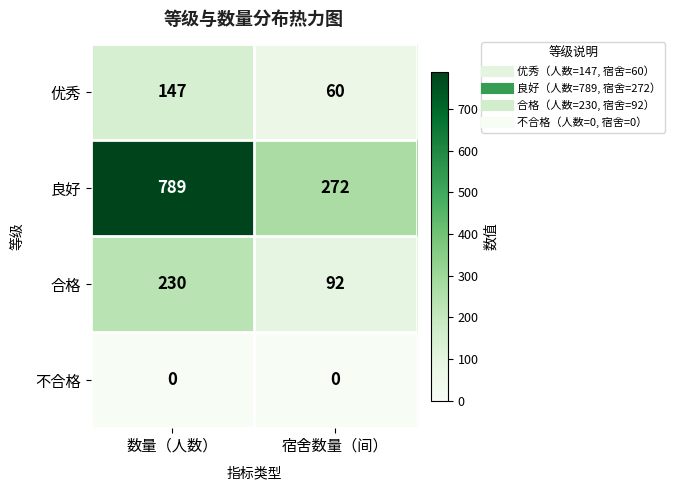

What is the sum of the 合格 values at 宿舍数量（间） and 数量（人数）?

322